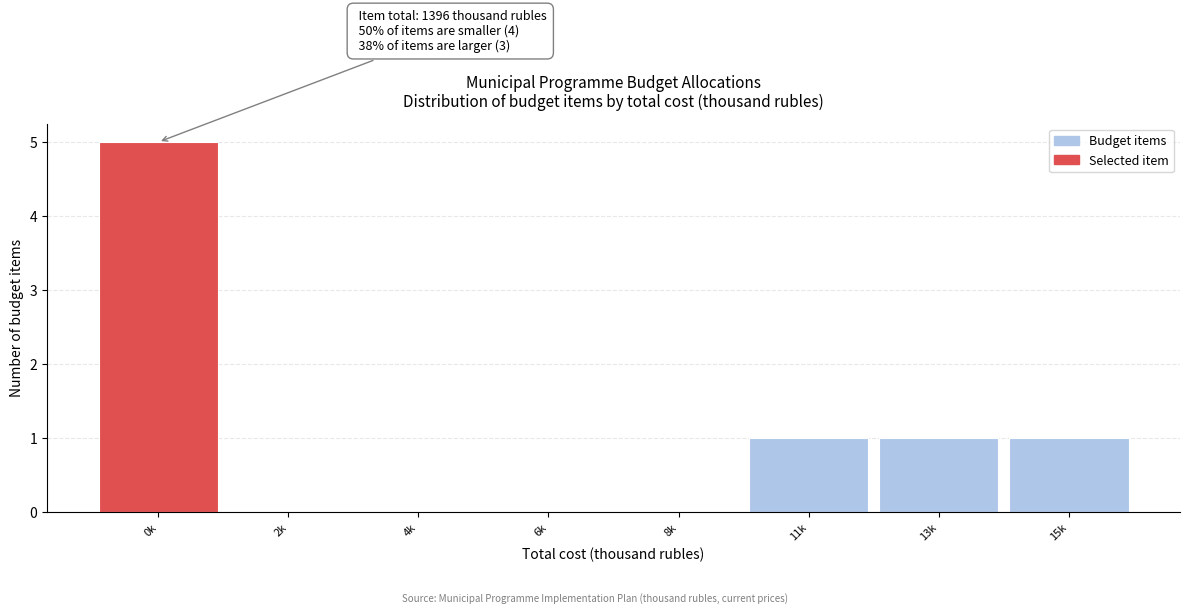

Reading right to left, what are all the values shown in this chart?

15k=1	13k=1	11k=1	8k=0	6k=0	4k=0	2k=0	0k=5